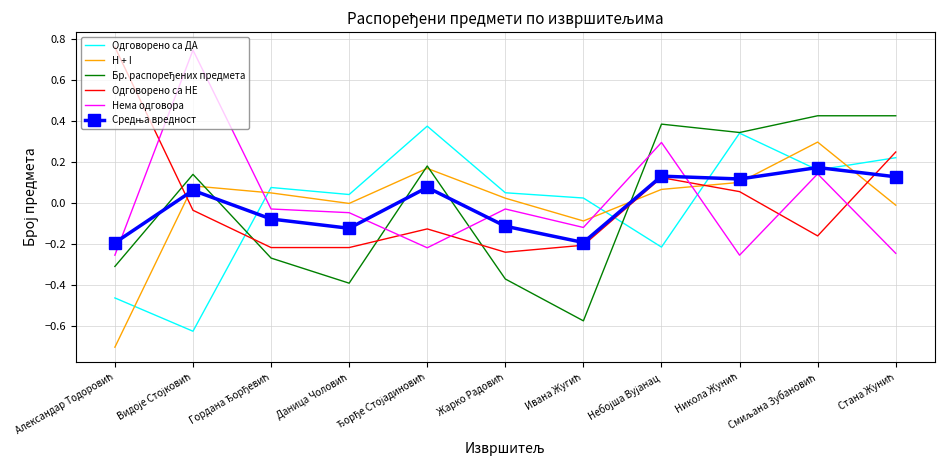

What is the minimum value for H + I?

-0.7